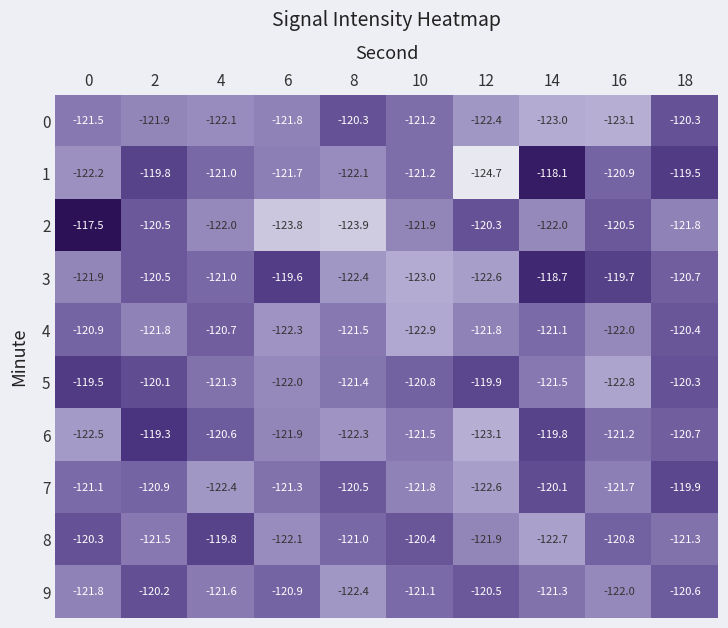

How many series are shown in this chart?

10